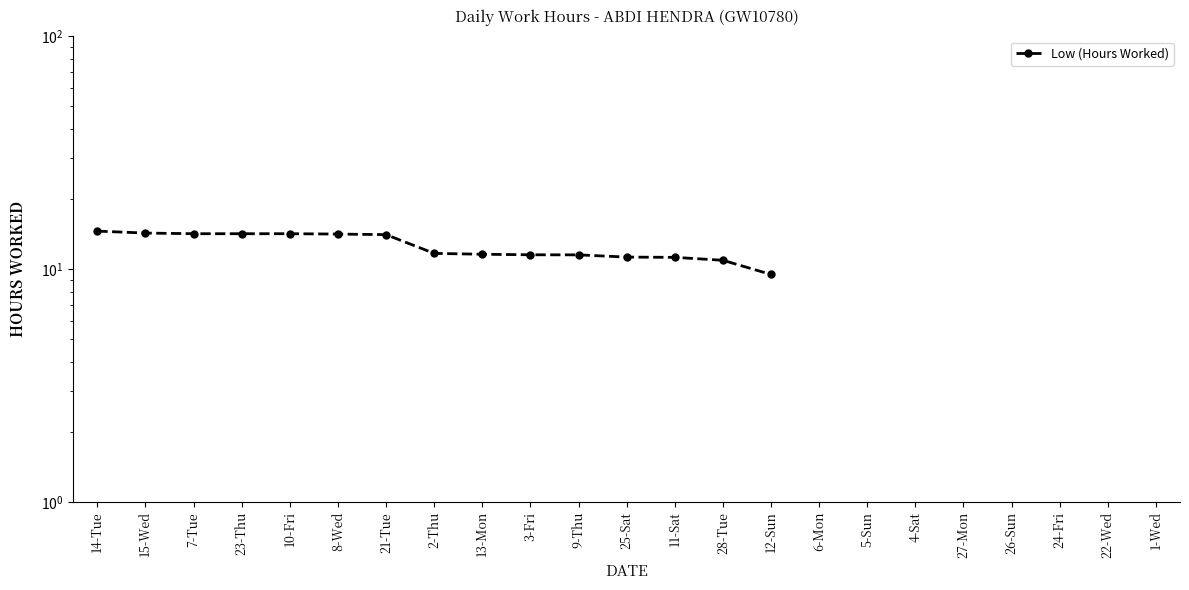

The chart shows a value of 17.0 at 11-Sat. True or false?

False